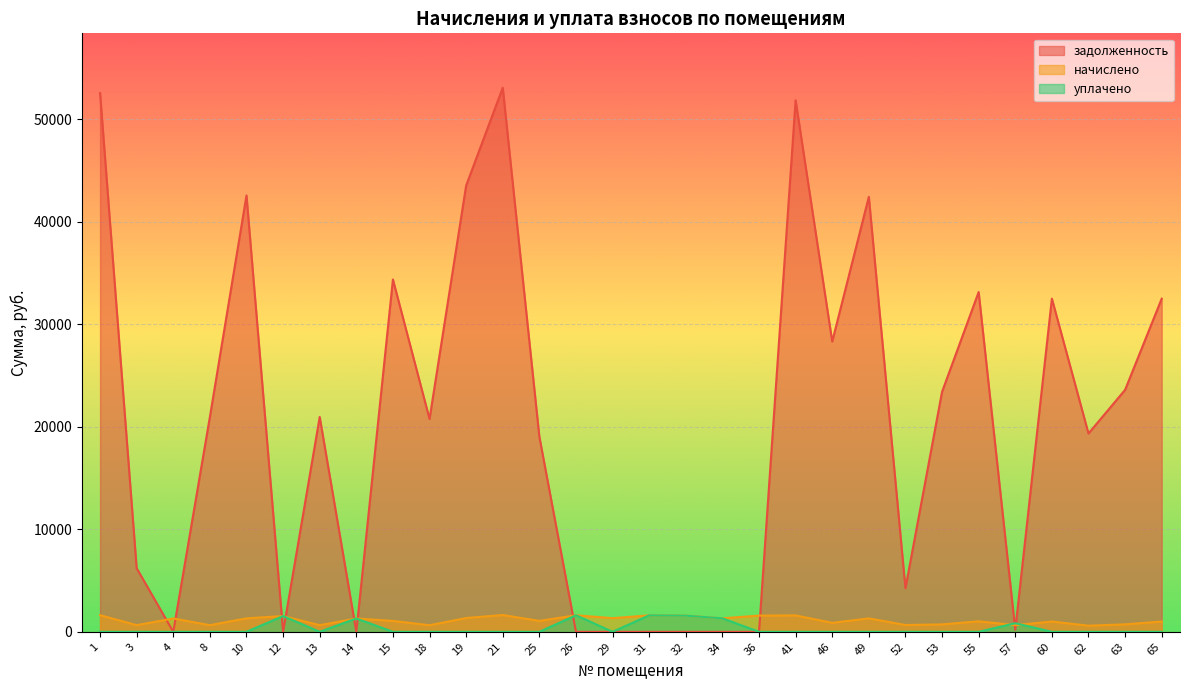

The value of начислено at 12 is 487.0. True or false?

False